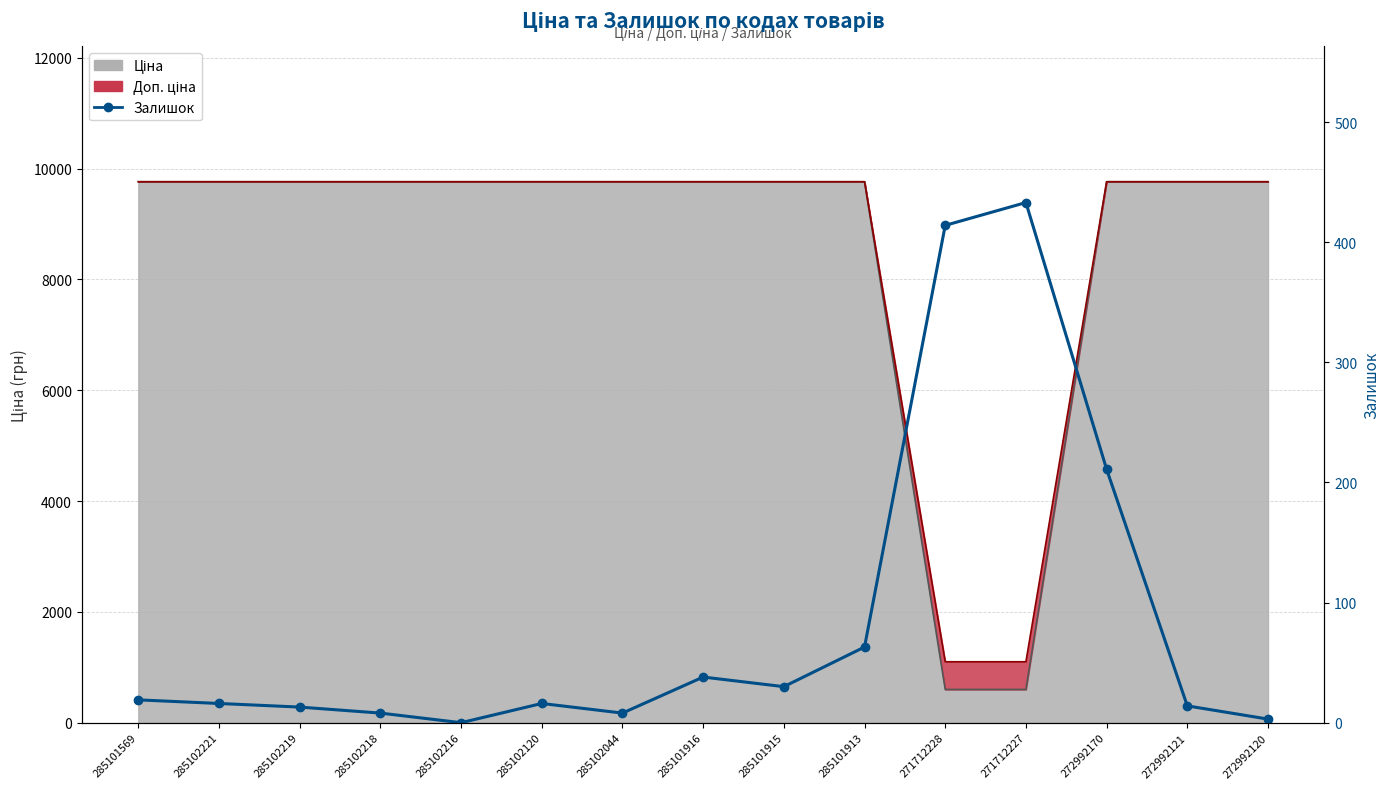

Reading left to right, what are all the values shown in this chart?

19	16	13	8	0	16	8	38	30	63	414	433	211	14	3